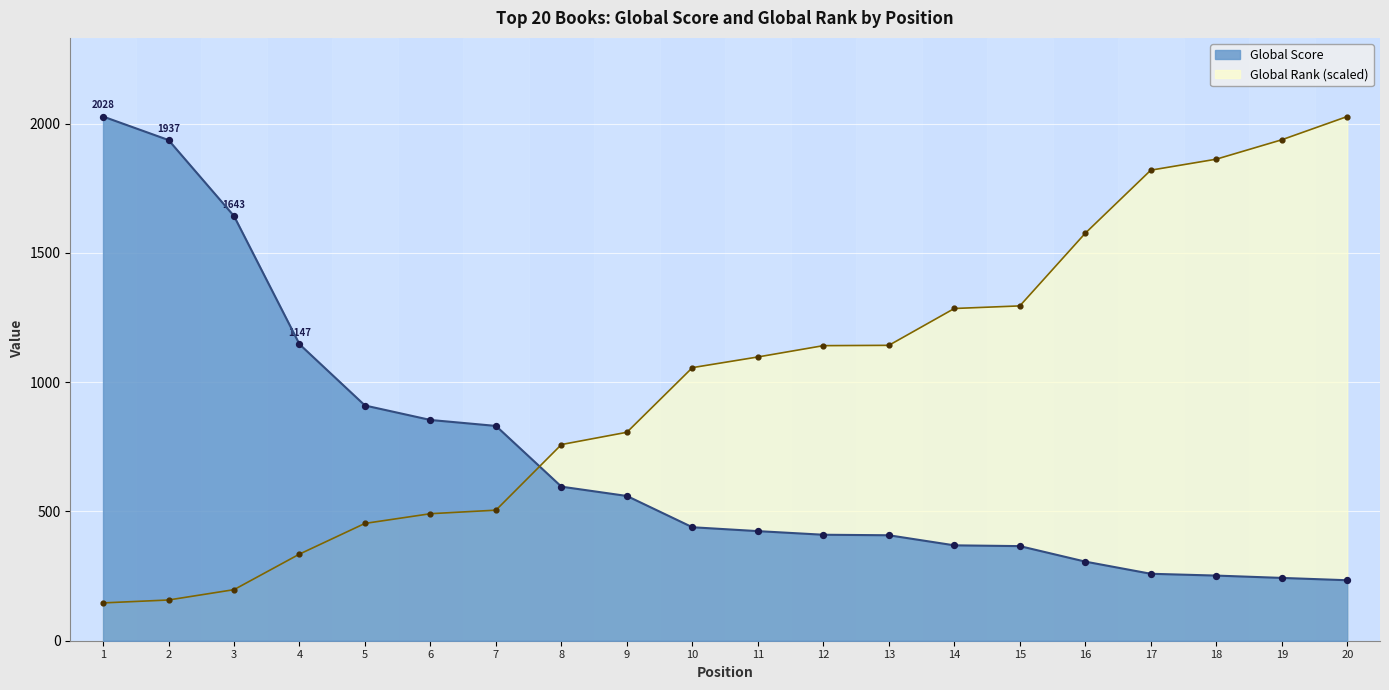

Is the value of Global Score at 15 greater than the value of Global Rank at 16?

No